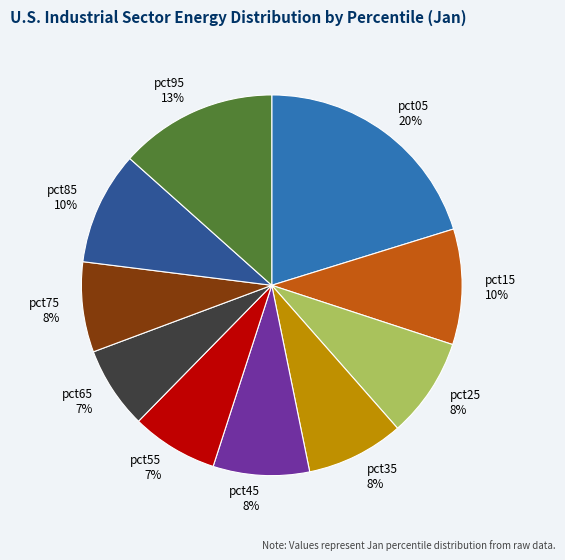

True or false: pct95 accounts for 8% of the total.

False